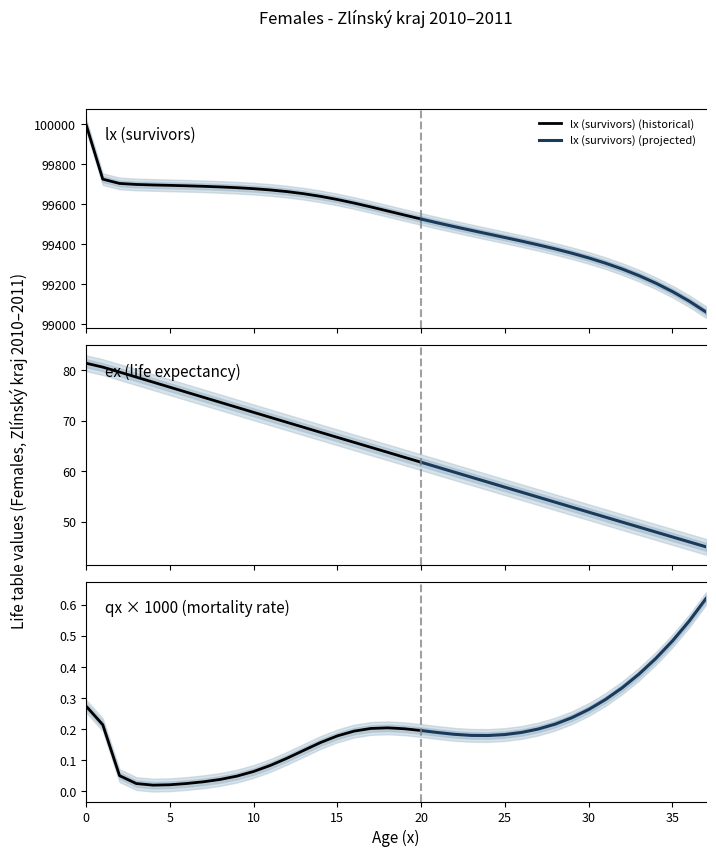

What is the difference between the maximum and minimum values in the ex series?

36.4